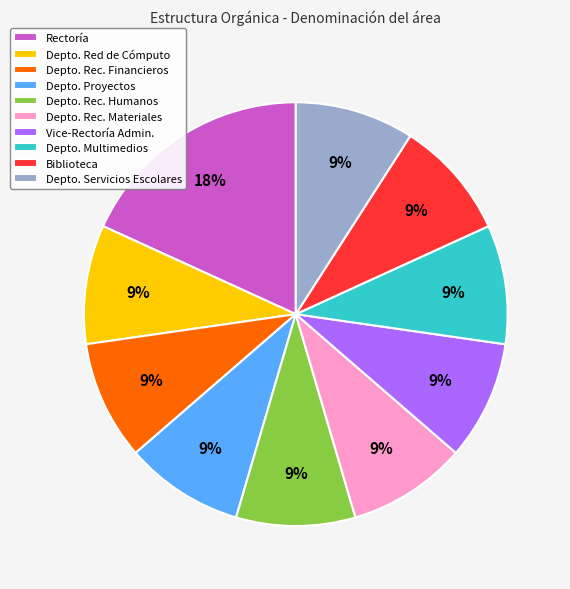

True or false: Biblioteca accounts for 1% of the total.

False